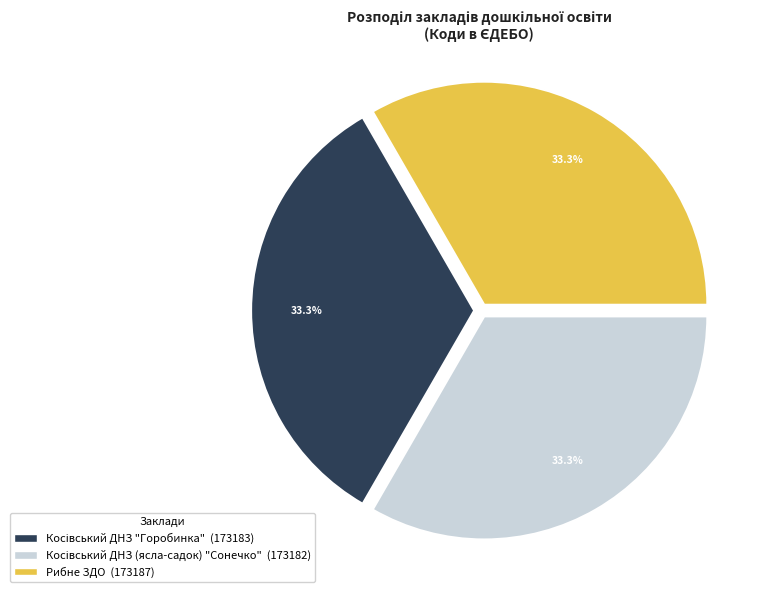

What percentage is NOT represented by Рибне ЗДО?

66.7%